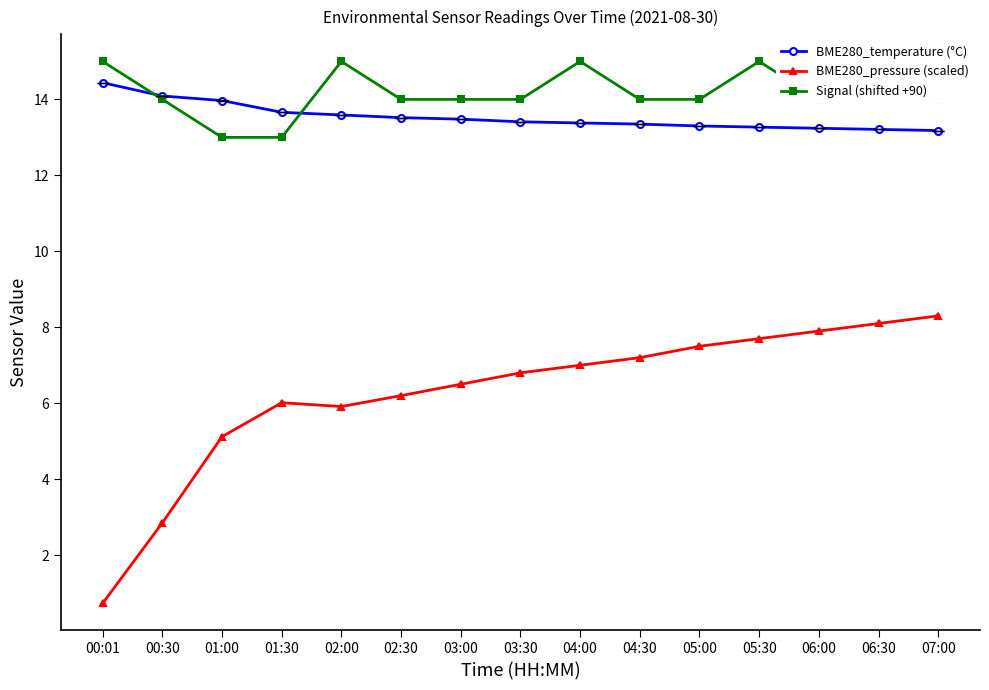

Where is BME280_temperature (°C) nearest to the value 13?

07:00